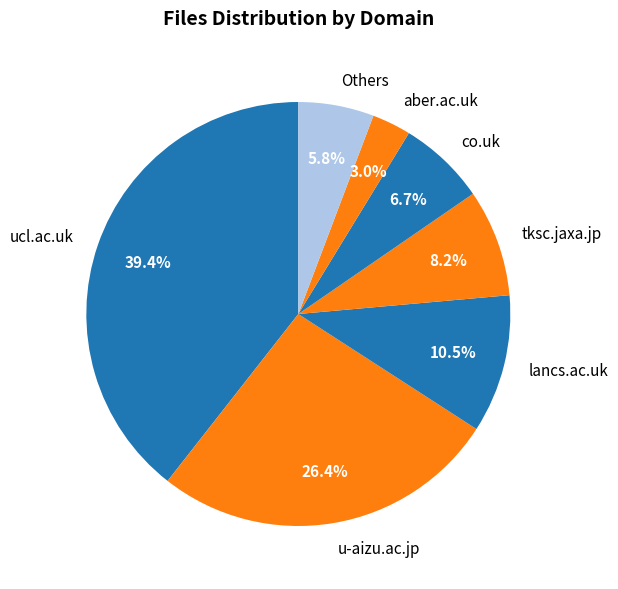

Which has a higher value, u-aizu.ac.jp or aber.ac.uk?

u-aizu.ac.jp